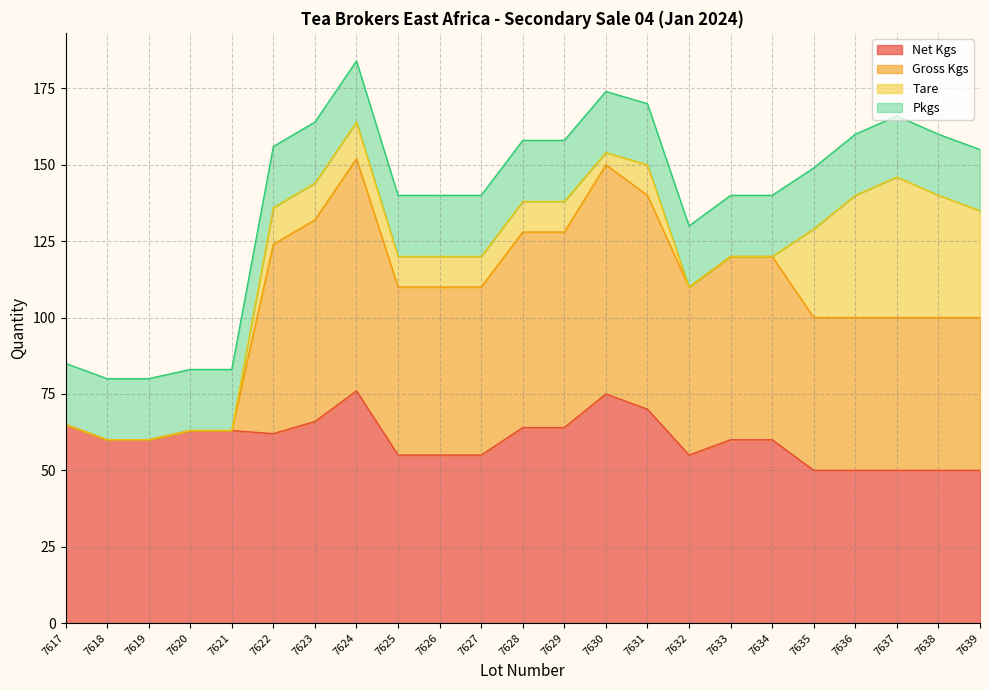

Which category has the highest value in the Tare series?

7637